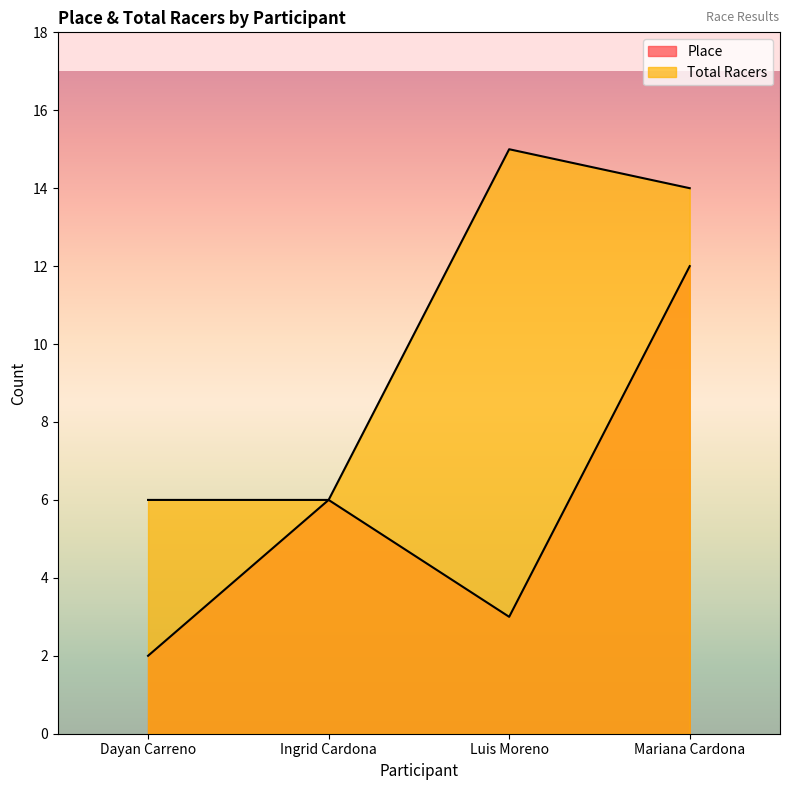

What is the greatest value displayed?

15